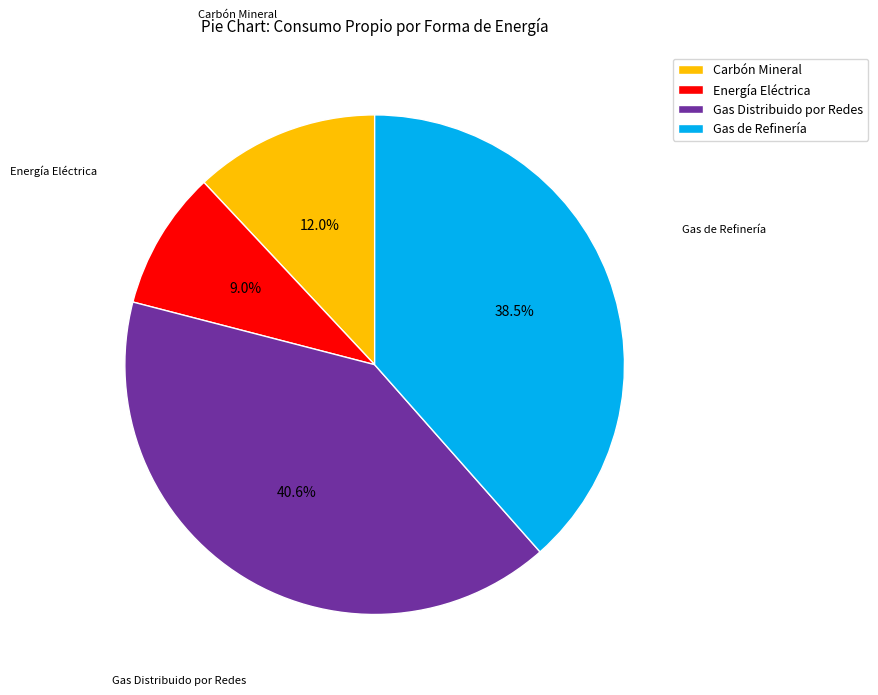

Is there any slice that represents more than half of the pie?

No